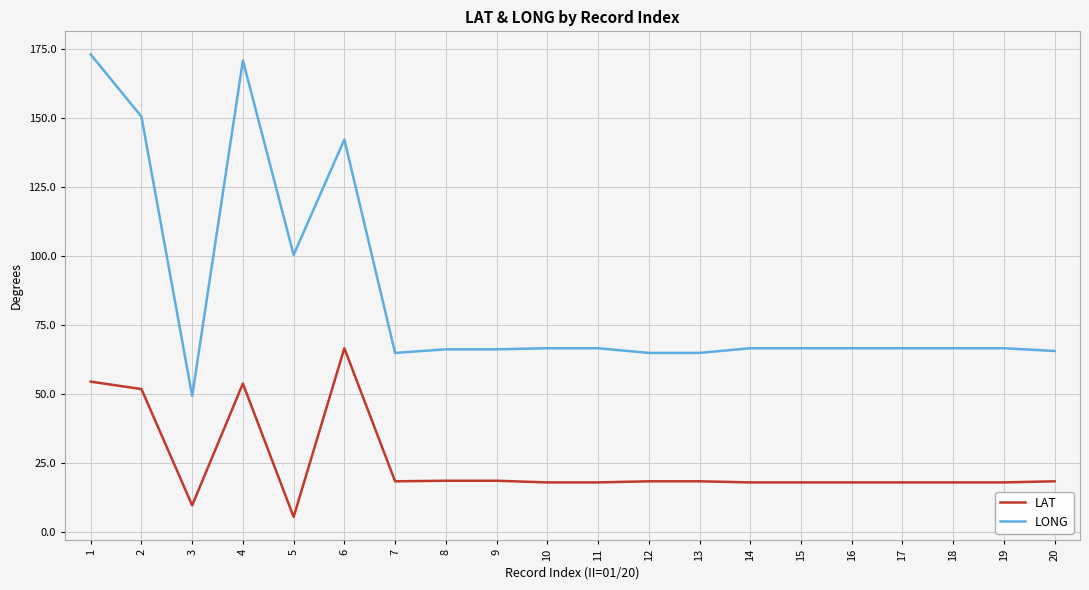

Where does the LAT series first go above 18?

1